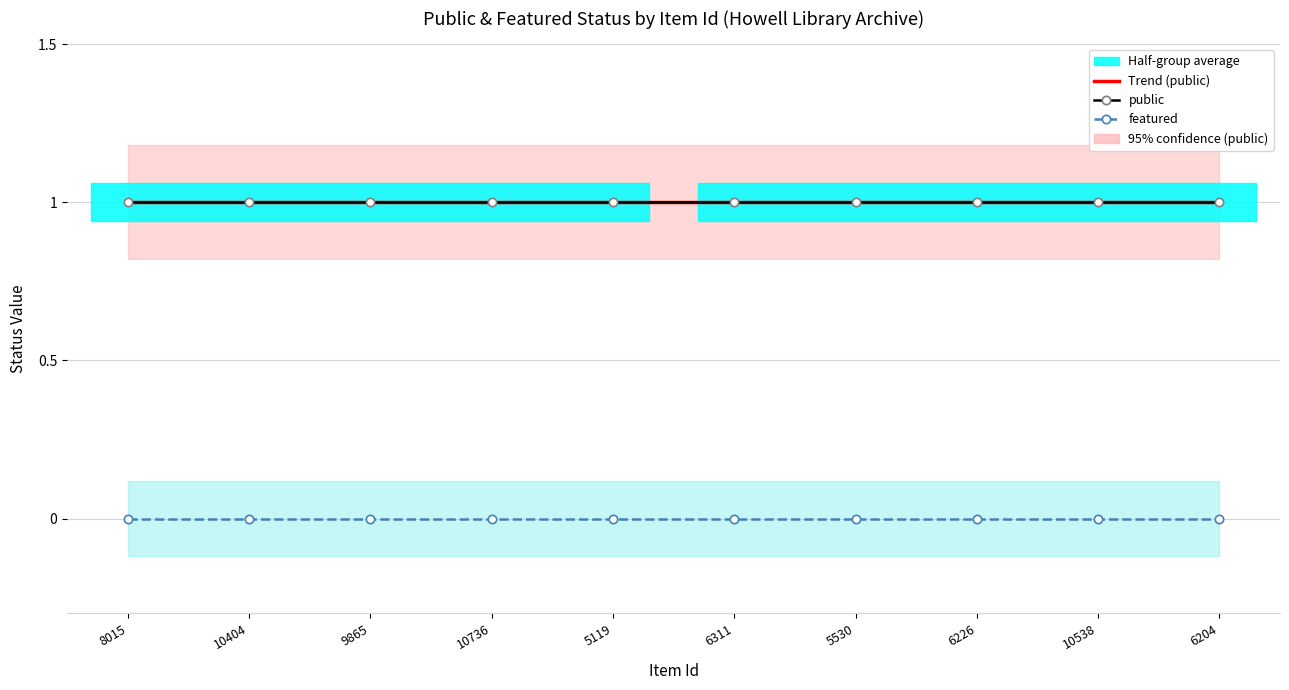

Reading left to right, list all the values displayed in this chart.

Trend (public): 8015=1.0	10404=1.0	9865=1.0	10736=1.0	5119=1.0	6311=1.0	5530=1.0	6226=1.0	10538=1.0	6204=1.0
public: 8015=1.0	10404=1.0	9865=1.0	10736=1.0	5119=1.0	6311=1.0	5530=1.0	6226=1.0	10538=1.0	6204=1.0
featured: 8015=0.0	10404=0.0	9865=0.0	10736=0.0	5119=0.0	6311=0.0	5530=0.0	6226=0.0	10538=0.0	6204=0.0